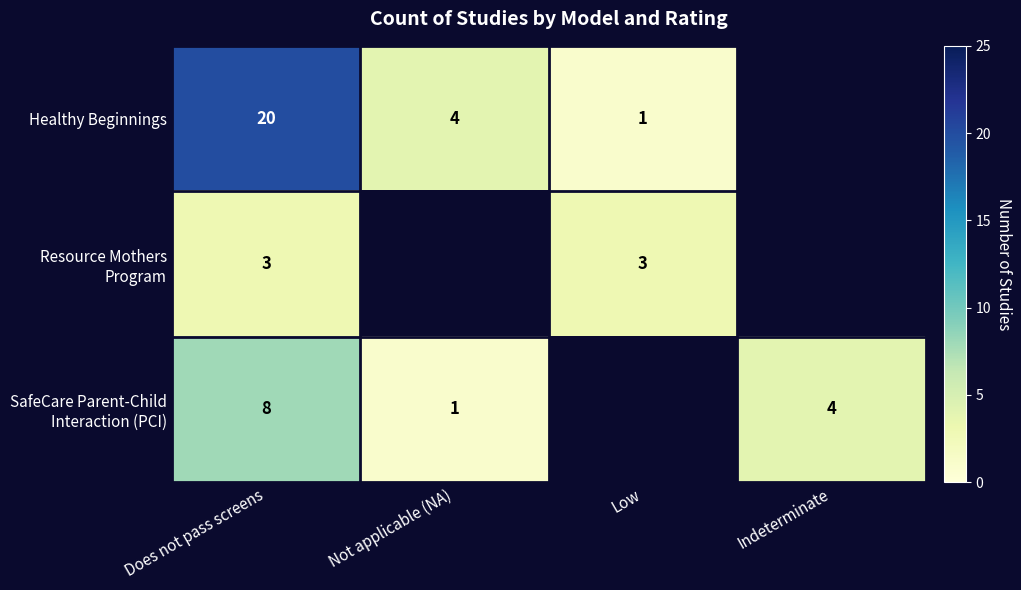

How many distinct data groups are displayed?

3